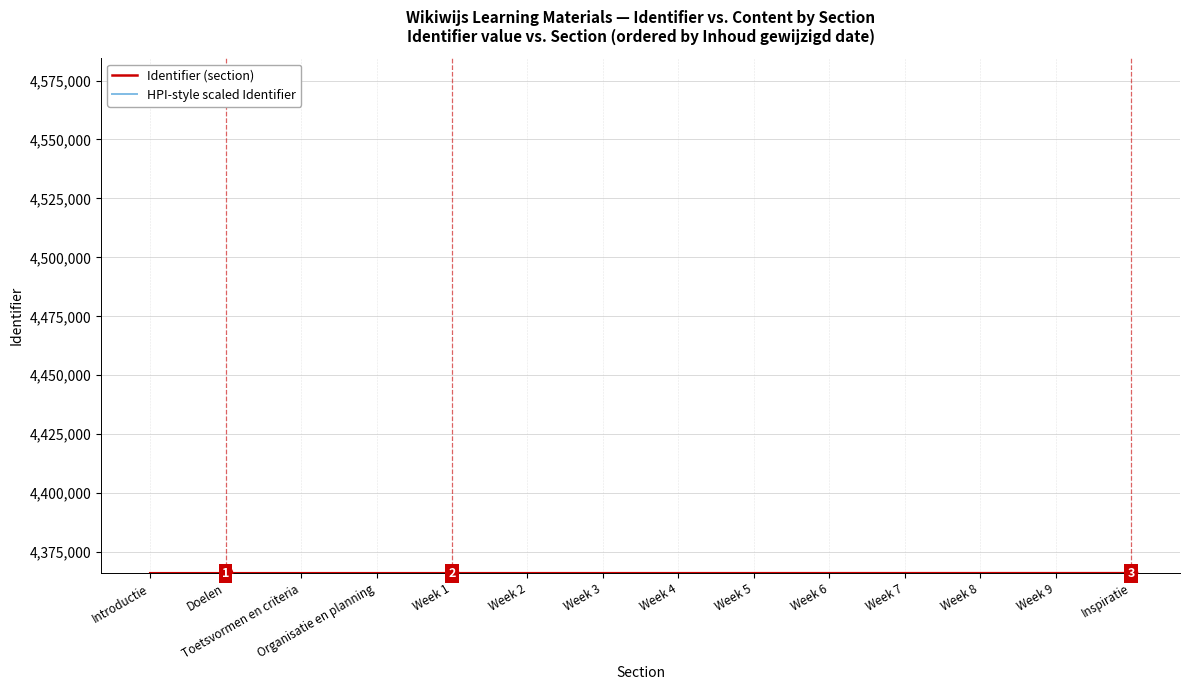

What are all the series names shown in the legend?

Identifier (section), HPI-style scaled Identifier